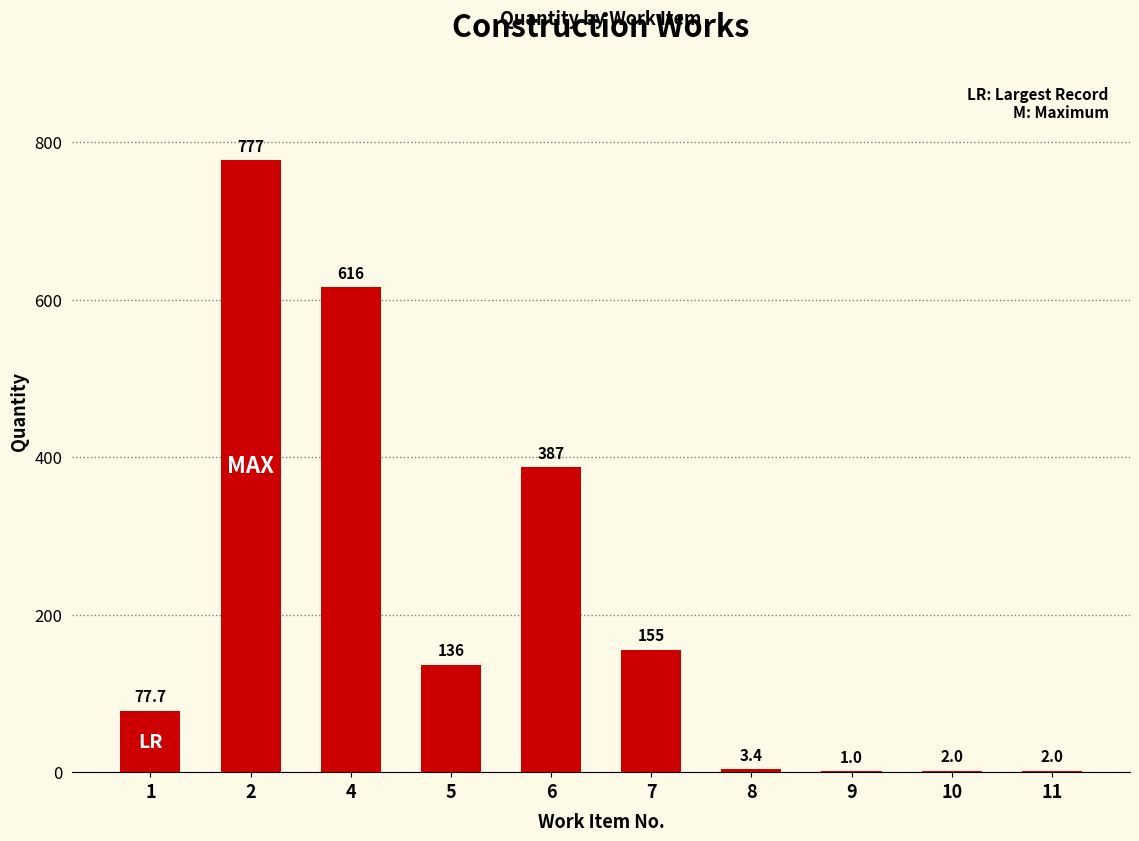

Where does the data first go above 136?

2